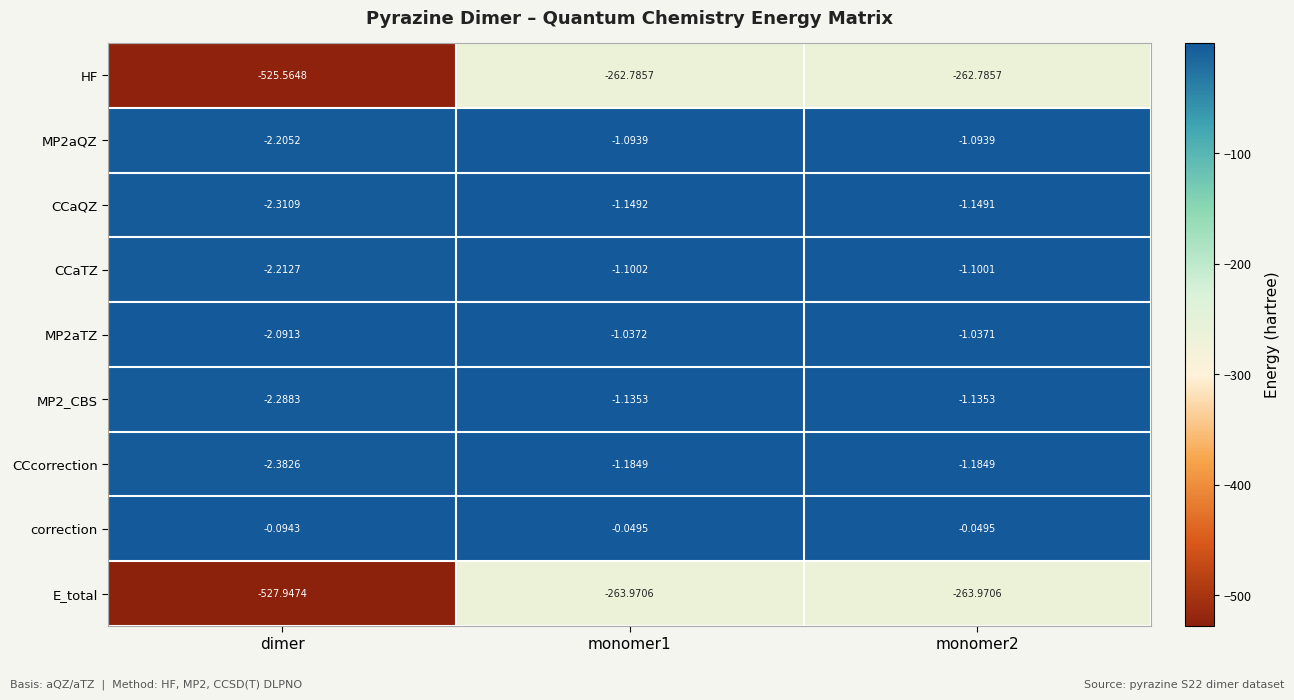

At which category does the chart reach its minimum across all series?

dimer